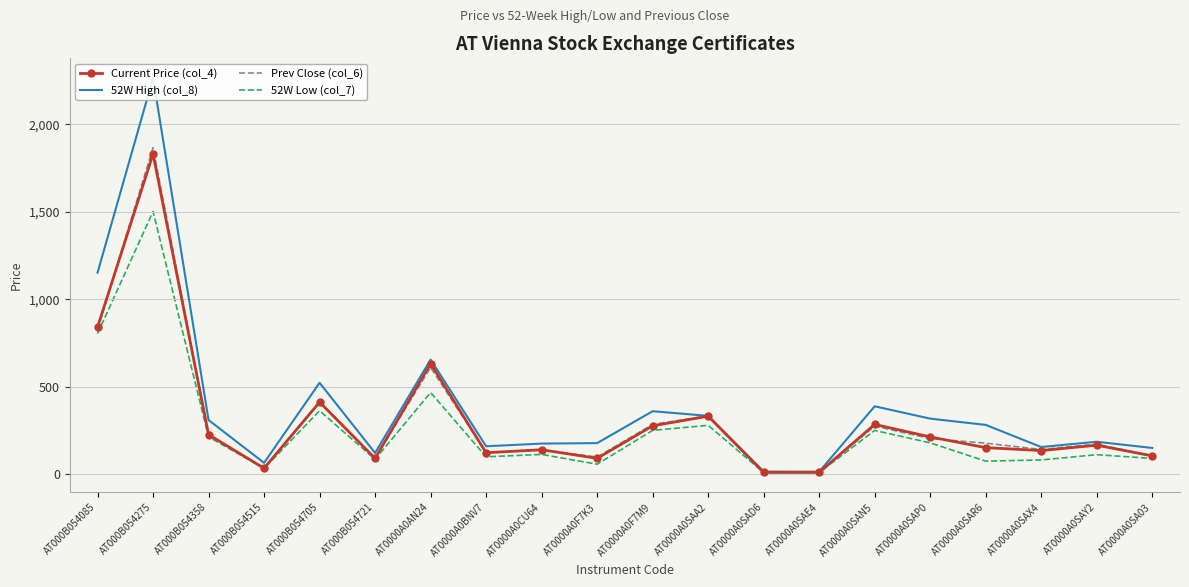

The 52W Low (col_7) series shows 9.0 at AT0000A0SAD6. True or false?

True